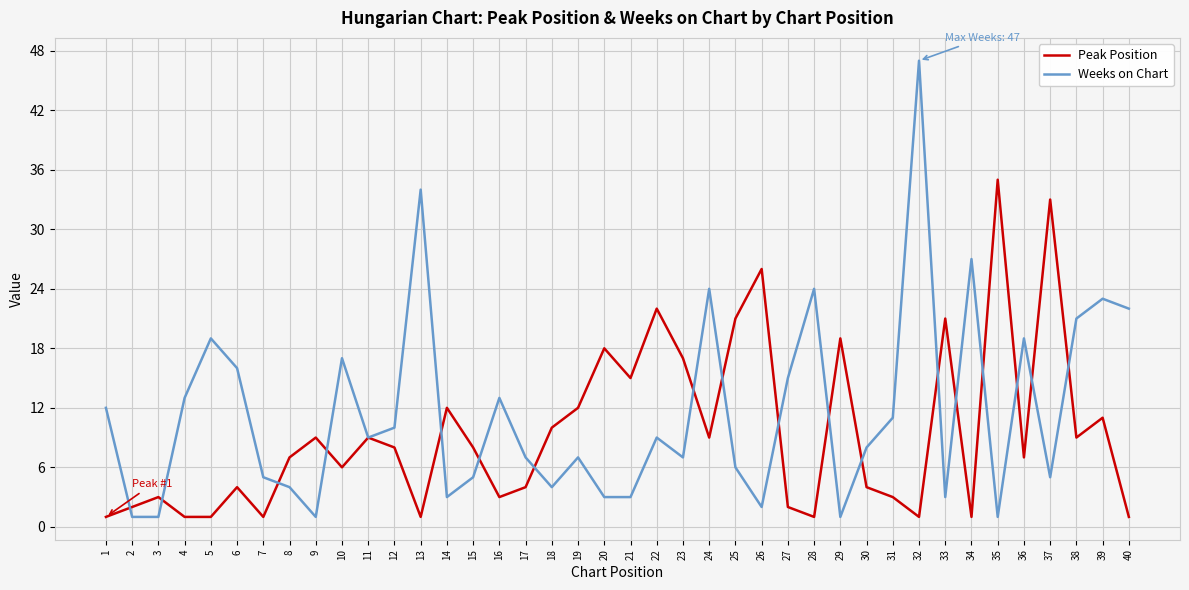

What are all the series names shown in the legend?

Peak Position, Weeks on Chart